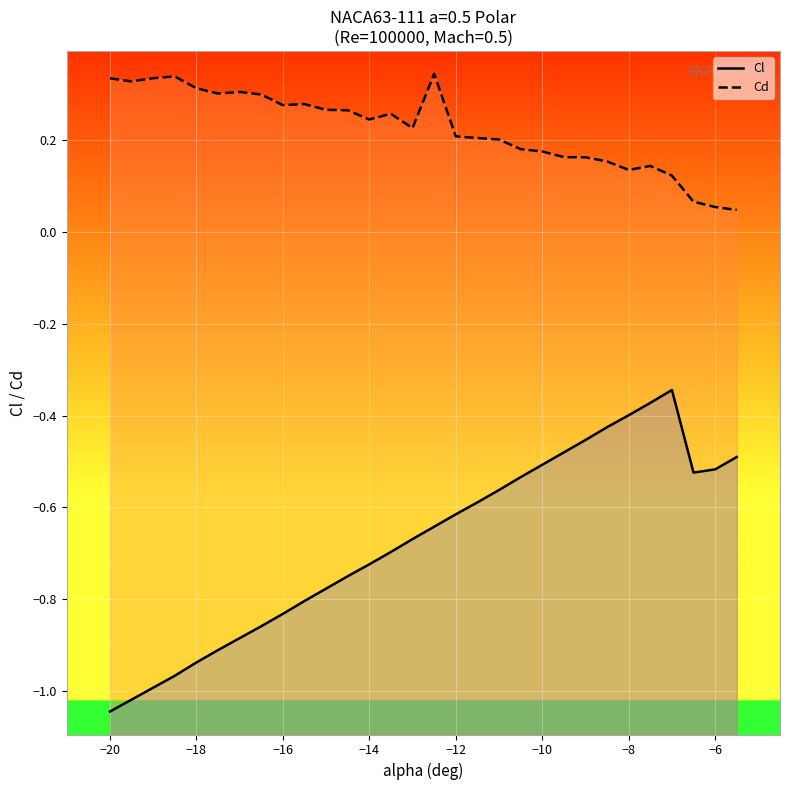

True or false: Cd and Cl intersect in this chart.

False